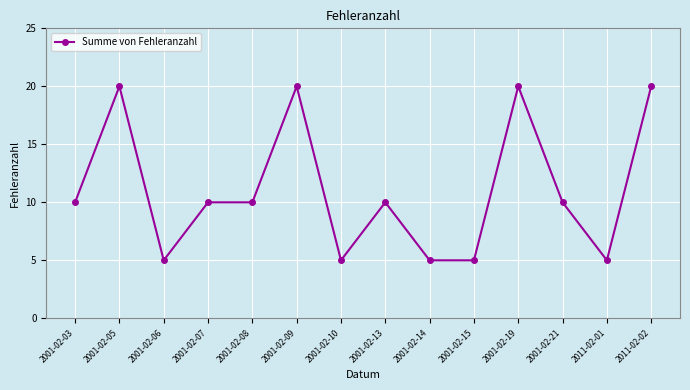

What is the greatest value displayed?

20